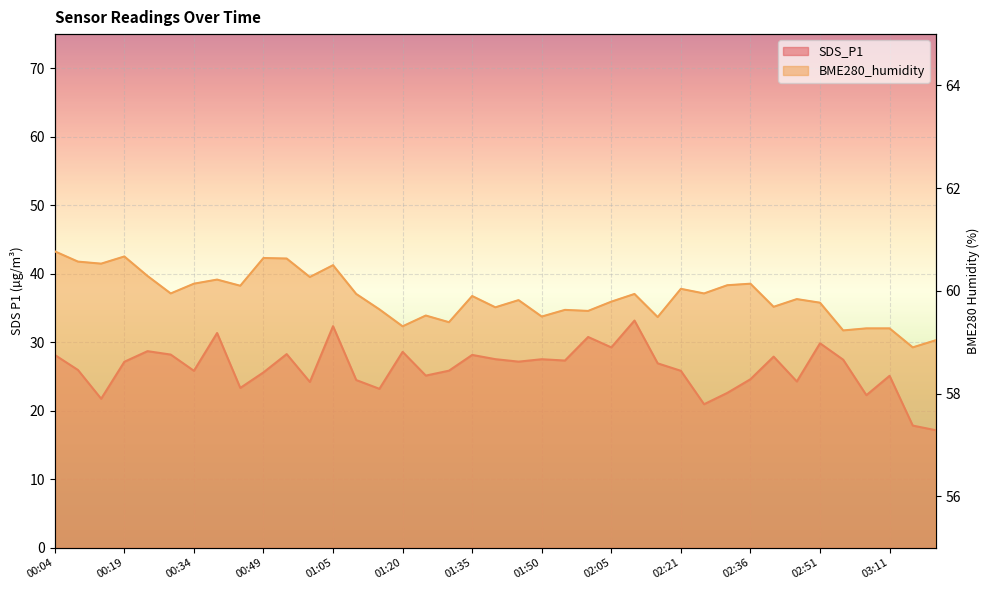

Rank the categories by SDS_P1 value from lowest to highest.

03:21, 03:16, 02:26, 00:14, 03:06, 02:31, 01:15, 00:44, 01:00, 02:46, 01:10, 02:36, 03:11, 01:25, 00:49, 00:34, 02:21, 01:30, 00:09, 02:15, 00:19, 01:45, 01:55, 03:01, 01:50, 01:40, 02:41, 00:04, 01:35, 00:29, 00:54, 01:20, 00:24, 02:05, 02:51, 02:00, 00:39, 01:05, 02:10